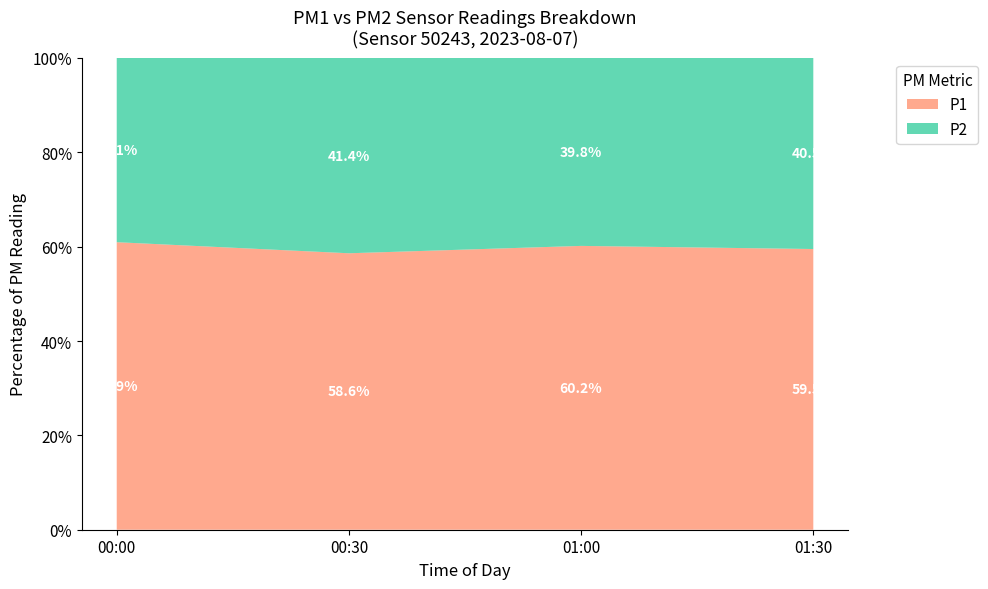

True or false: P1 has a value of 88.1 at 00:30.

False